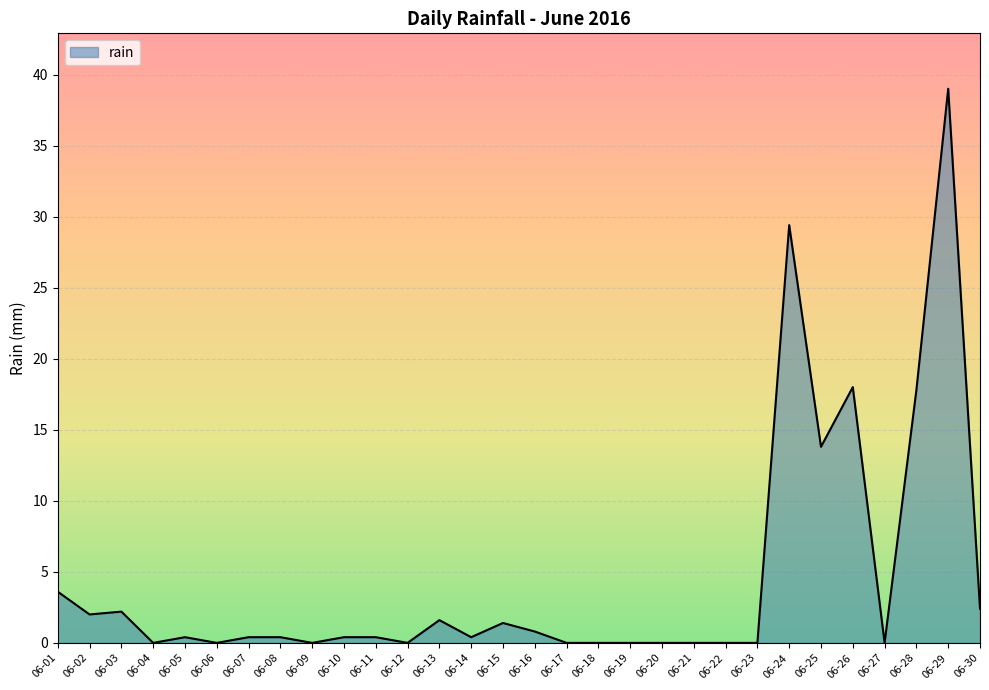

What is the maximum value shown in the chart?

39.0